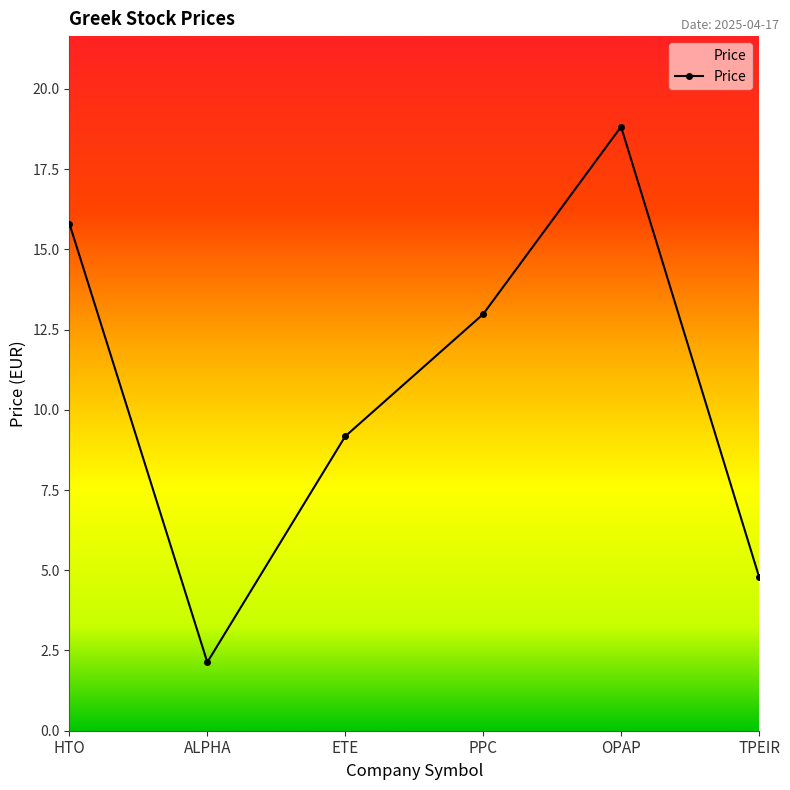

Is it true that the value at TPEIR is 4.8?

True